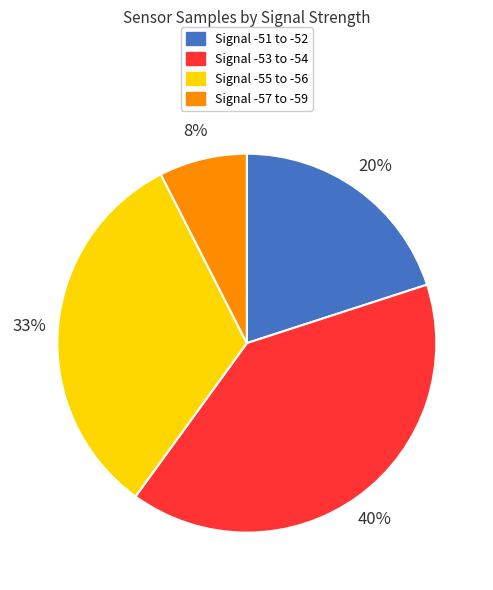

To the nearest percent, what portion does Signal -53 to -54 represent?

40%